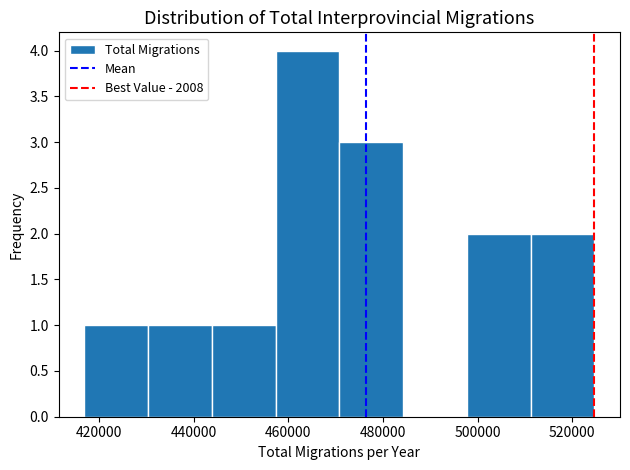

Reading left to right, transcribe this chart: for each bar, give the range it covers on the x-axis and its height. Neither the bar edges nor the heights are printed on the chart, so give them approximately, as read against the axes.

416000 to 430000: 1
430000 to 444000: 1
444000 to 458000: 1
458000 to 470000: 4
470000 to 484000: 3
484000 to 498000: 0
498000 to 512000: 2
512000 to 524000: 2